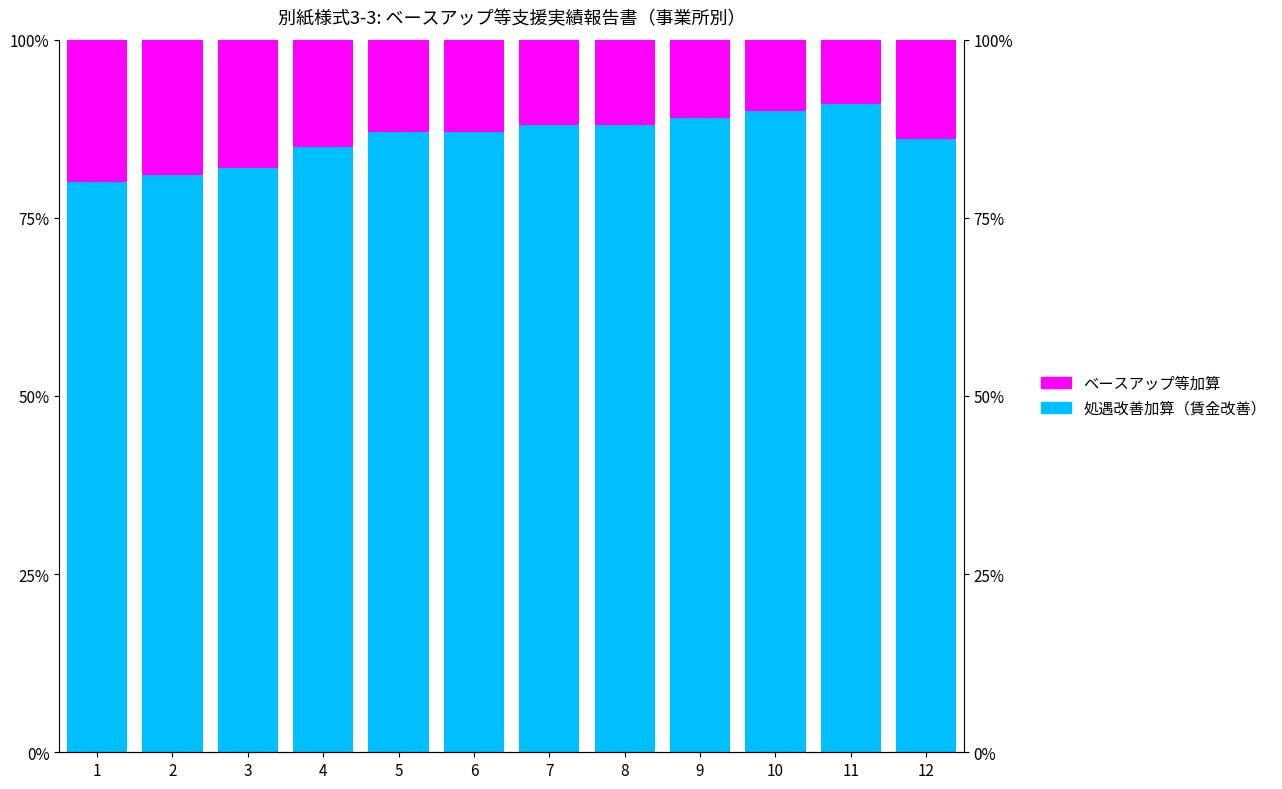

At which label does ベースアップ等加算 reach its minimum?

11